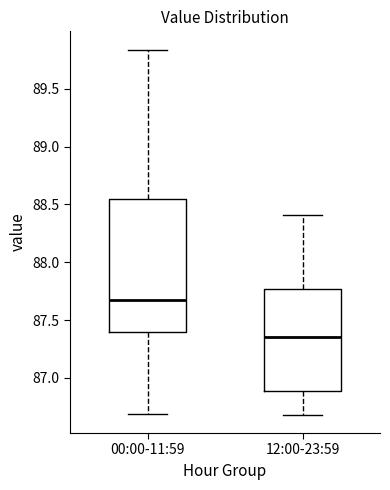

Comparing the boxes themselves (not the whiskers), which one is the tallest?

00:00-11:59